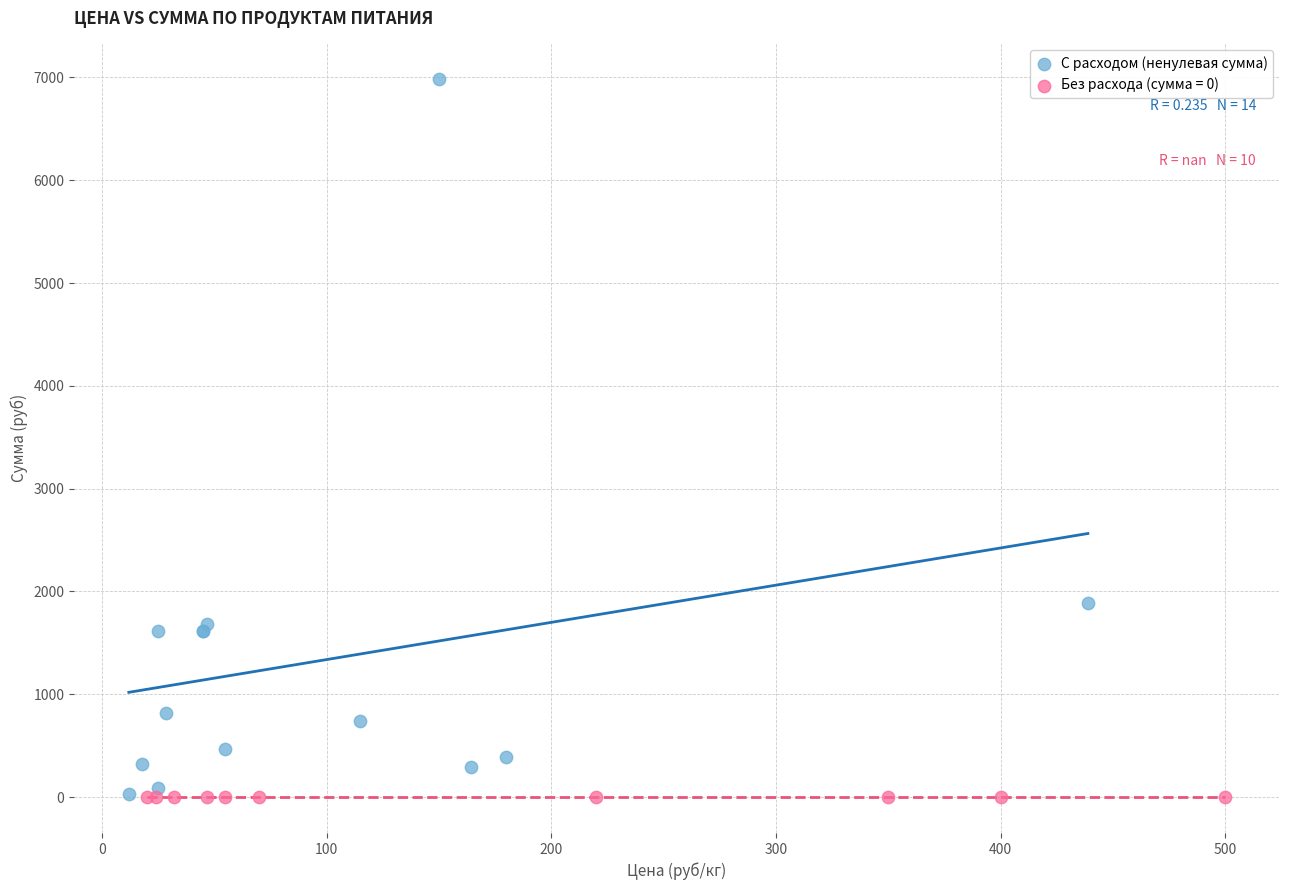

Which series reaches the maximum Y coordinate?

С расходом (ненулевая сумма)